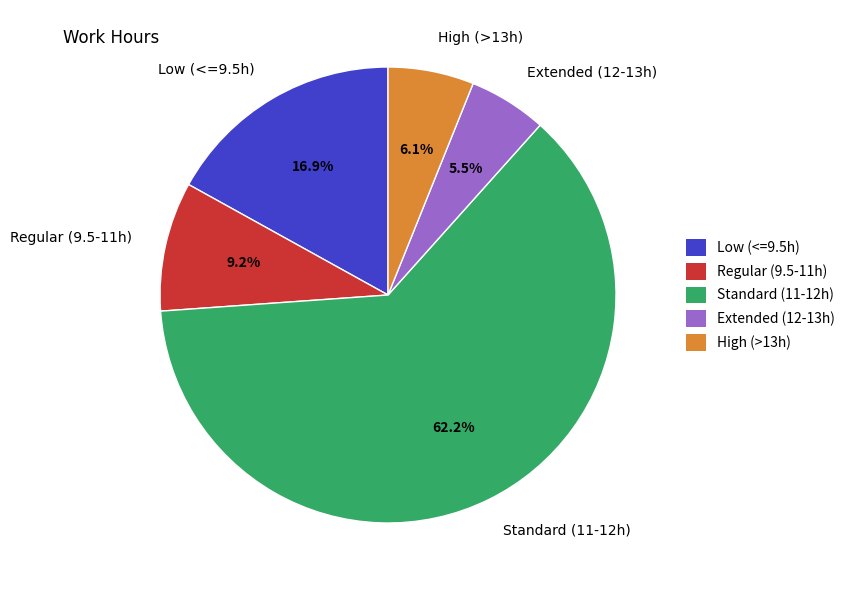

Does any single category account for the majority?

Yes